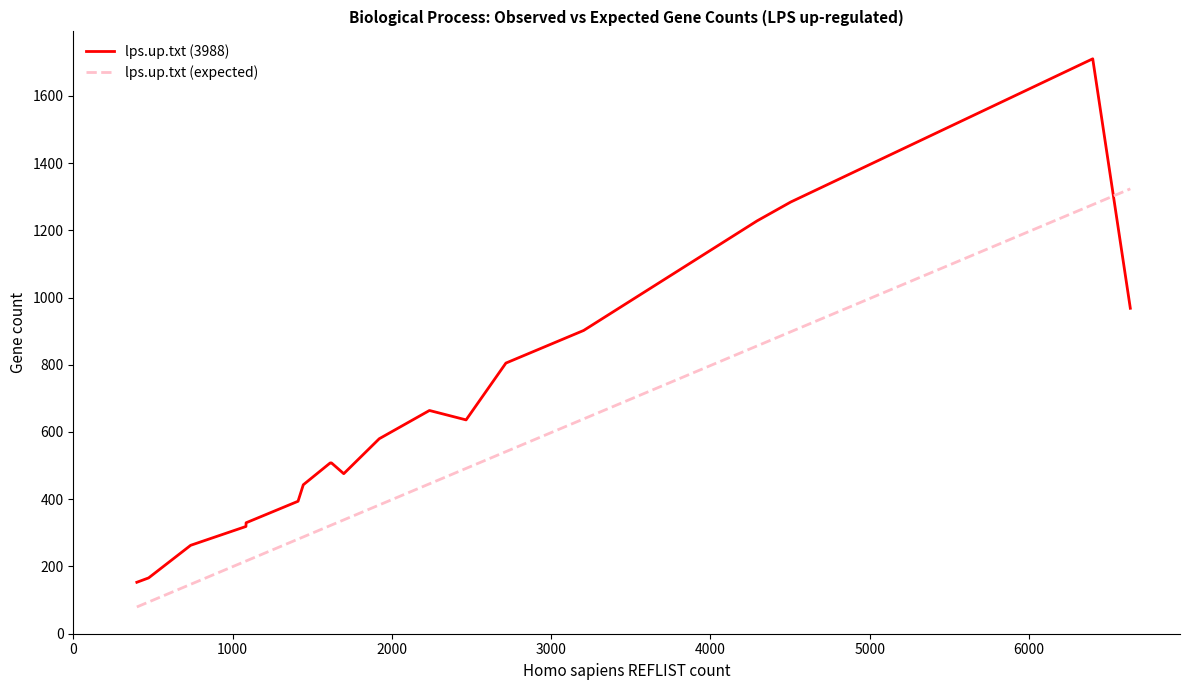

Which series has the largest total across all categories?

lps.up.txt (3988)